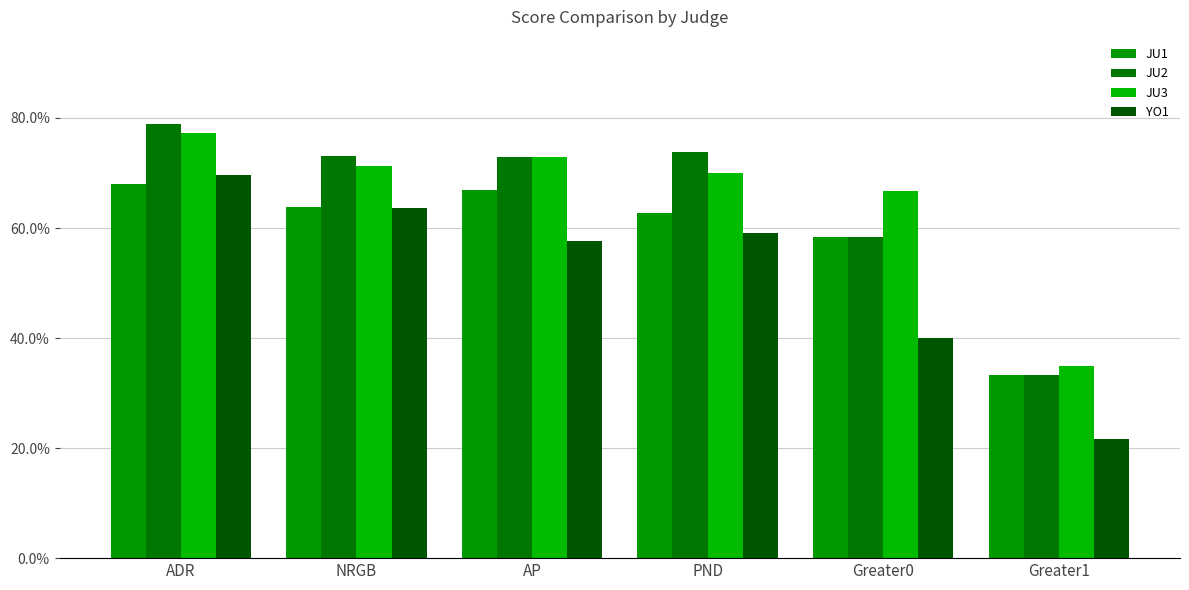

Are the bars grouped side by side (vs. stacked)?

Yes